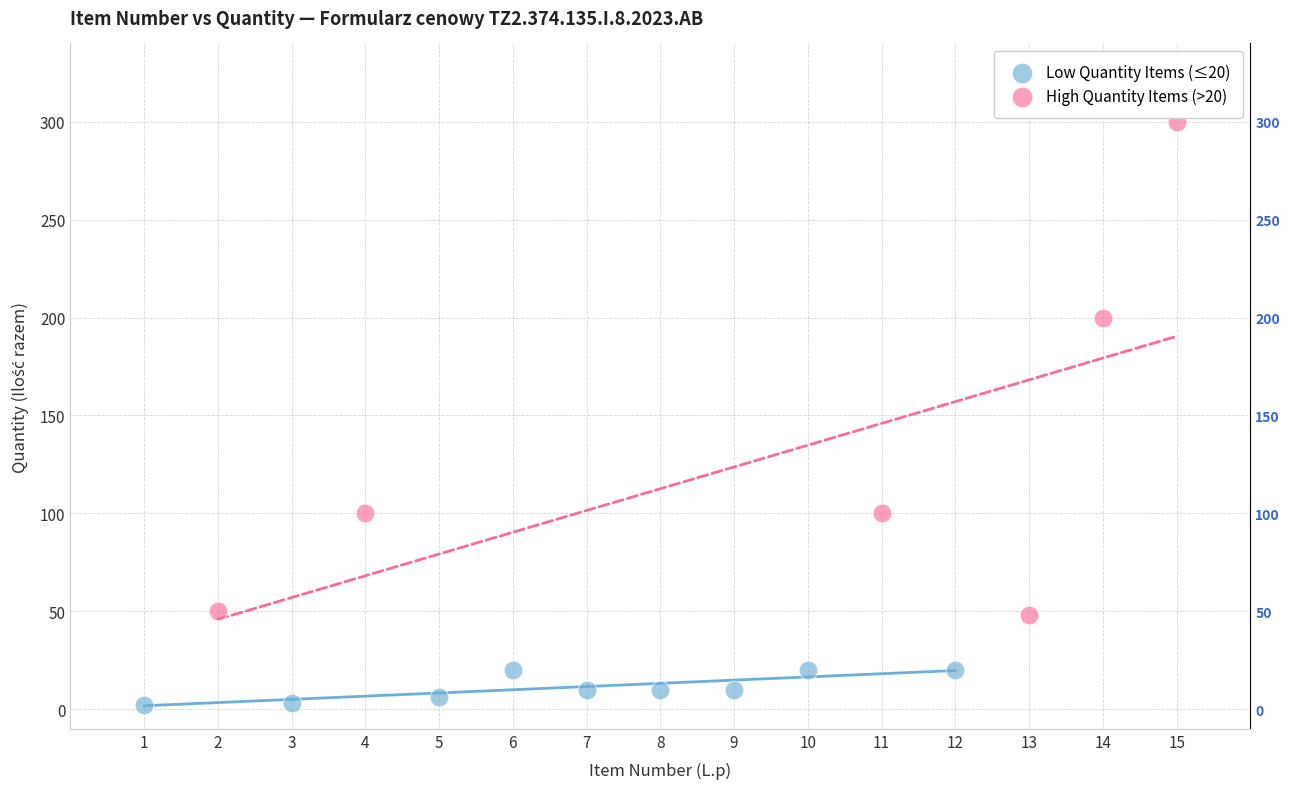

What are all the series names shown in the legend?

Low Quantity Items (≤20), High Quantity Items (>20)